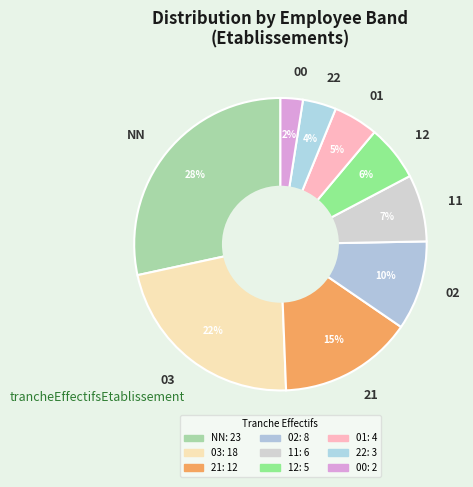

Is 12 the majority of the pie?

No